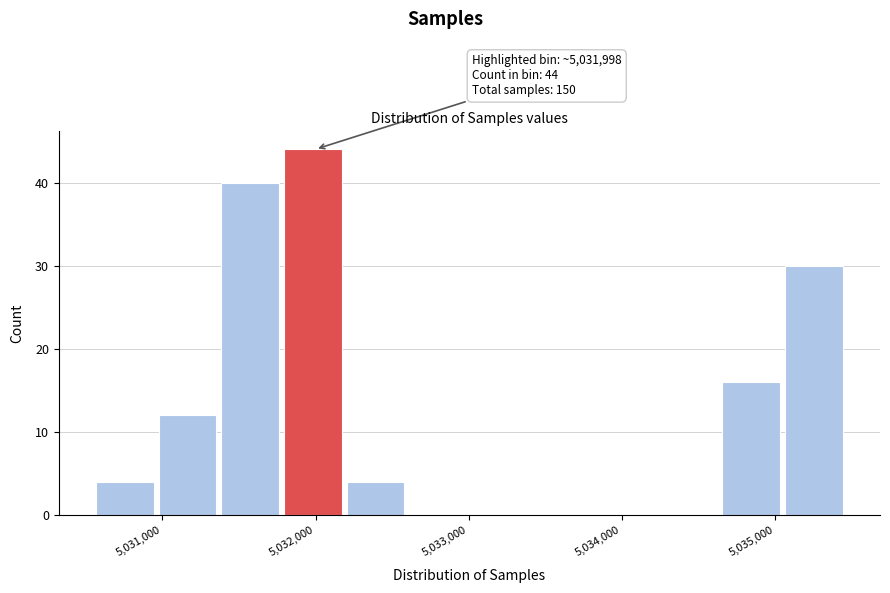

Which range on the x-axis has the tallest bar?

5031800 to 5032200